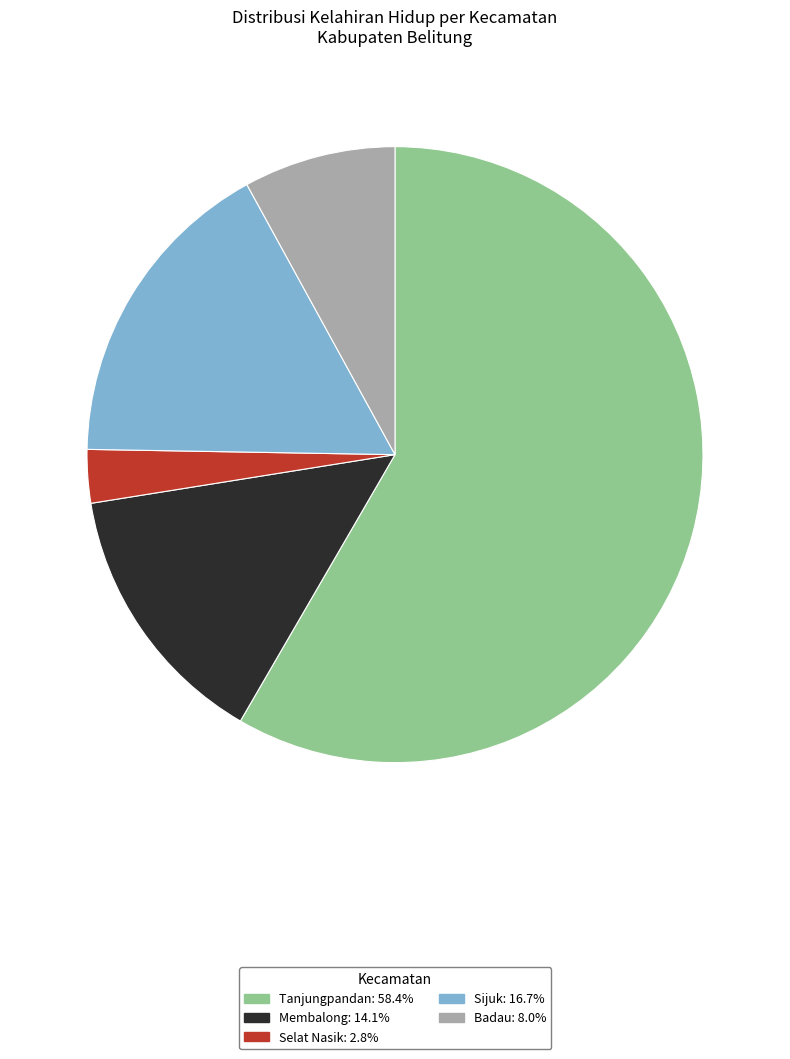

Which category has the smallest portion of the pie?

Selat Nasik